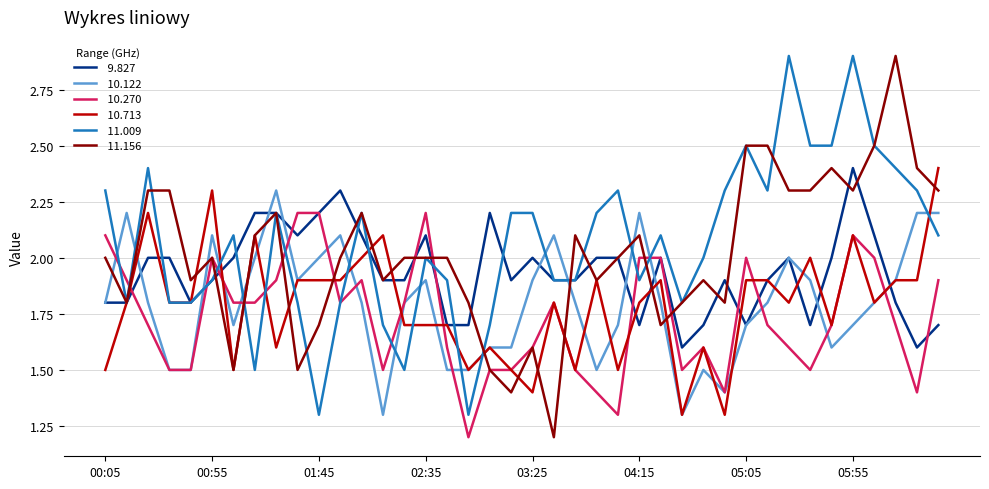

What is the minimum value shown in the chart?

1.2